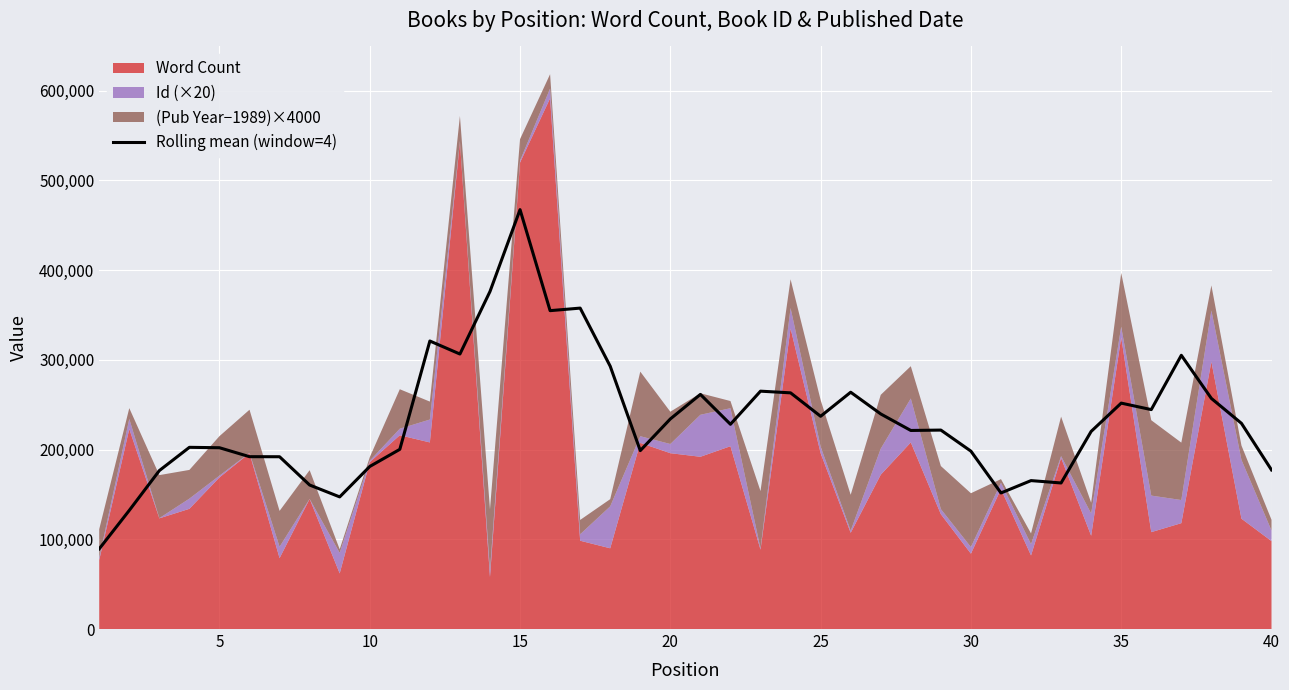

What is the lowest value of the Rolling mean (window=4) series?

89376.0